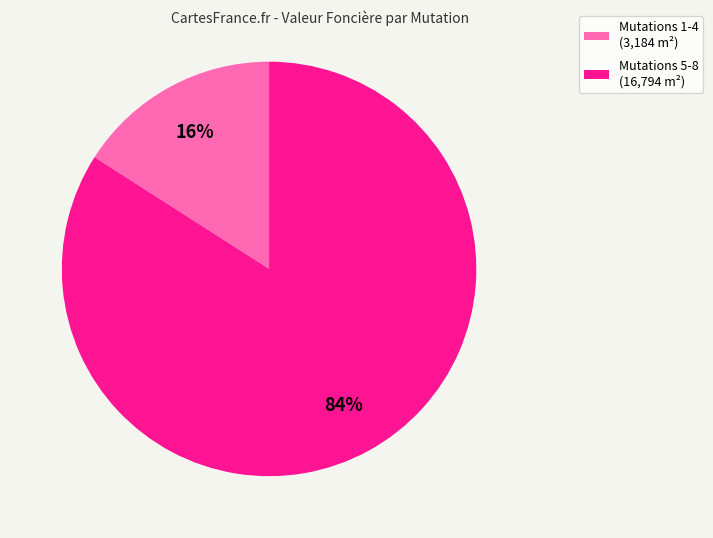

To the nearest percent, what portion does Mutations 5-8 (16,794 m²) represent?

84%